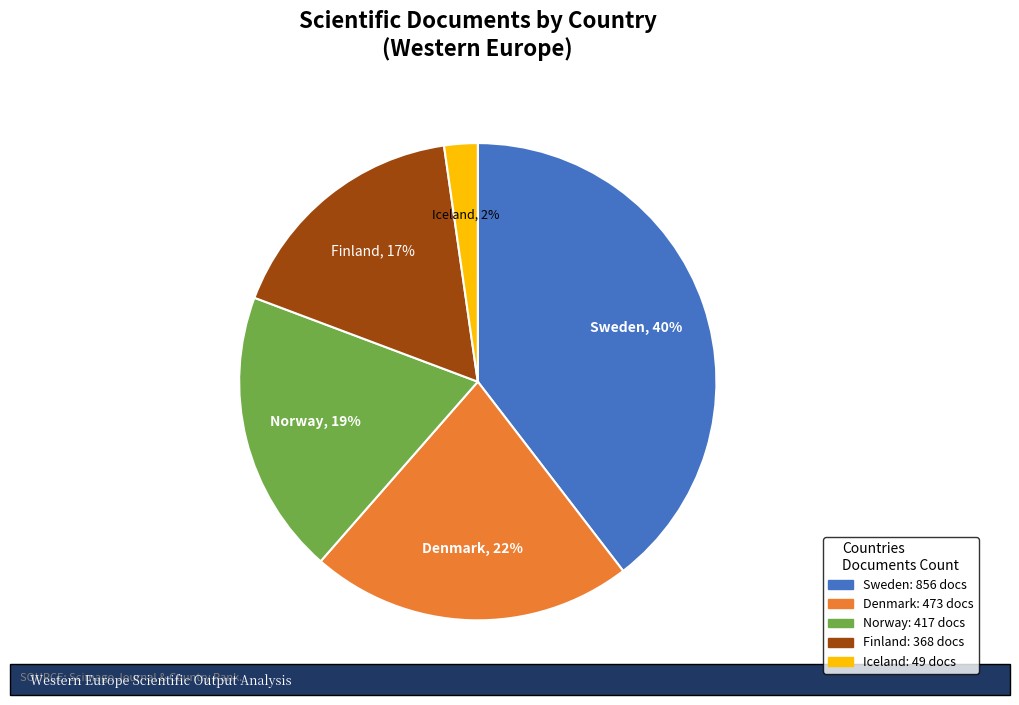

To the nearest percent, what percentage of the pie is Finland?

17%